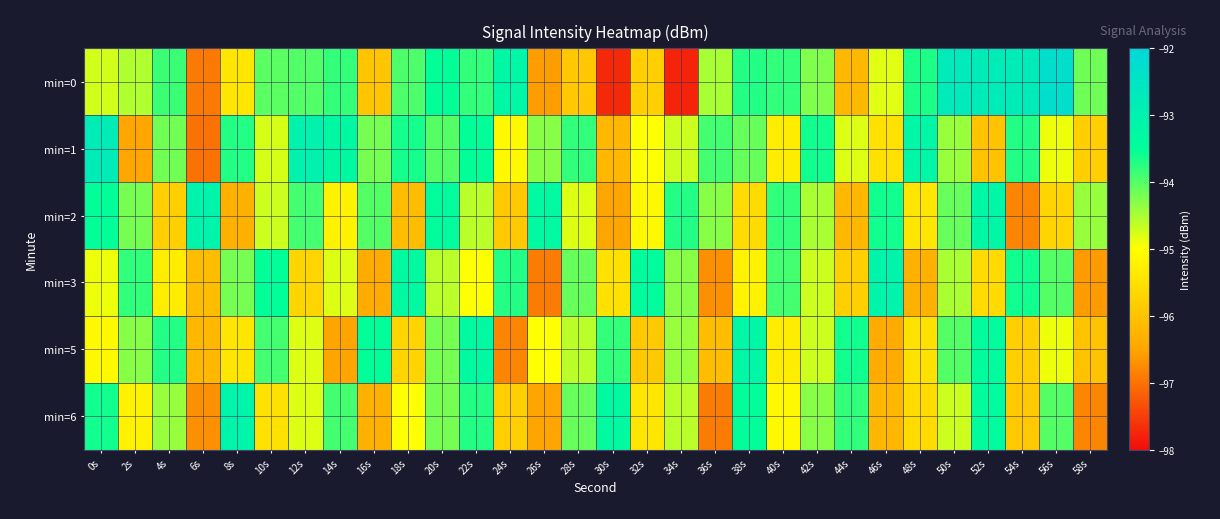

How many data points does each series have?

30